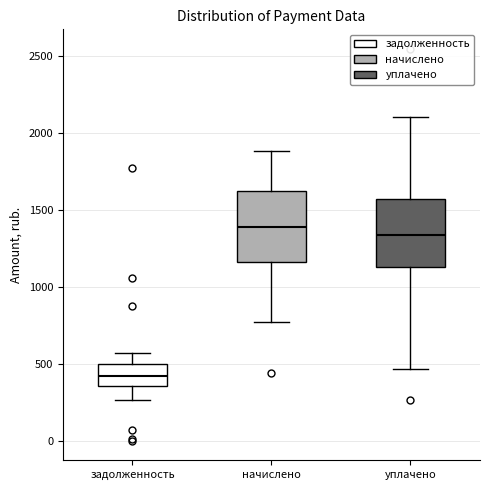

Reading left to right, read every box against the y-axis: the position of its median line, the range the box covers, and the ends of its whiskers. The values are not printed on the chart, so give them approximately, as read against the axis.

задолженность: median 400, box 350 to 500, whiskers 250 to 550
начислено: median 1400, box 1150 to 1600, whiskers 750 to 1900
уплачено: median 1350, box 1150 to 1550, whiskers 450 to 2100